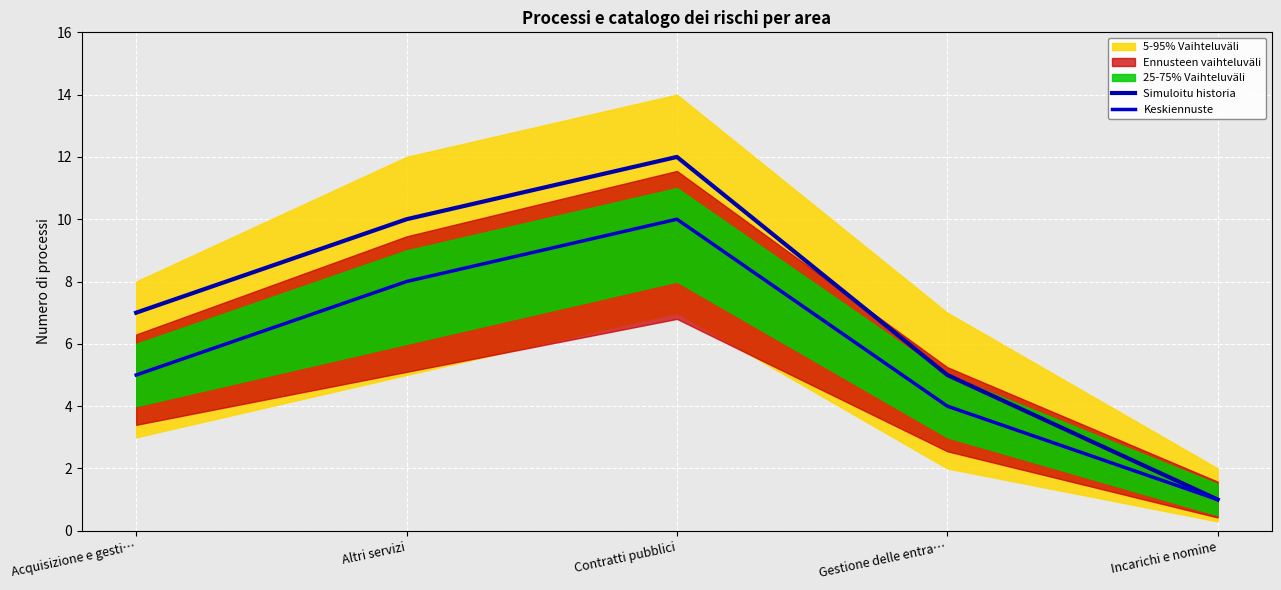

Which series has the largest range (max minus min)?

Simuloitu historia